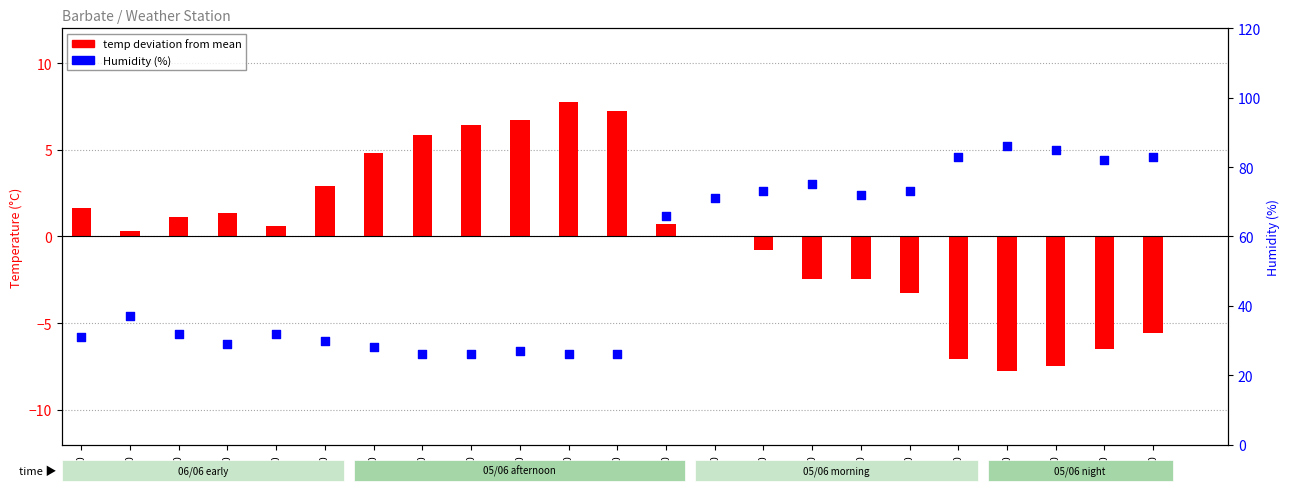

What is the total value across all series at 00:00?

33.1